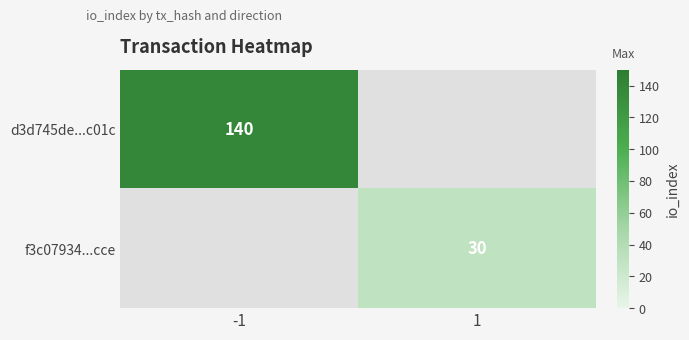

Is the value of f3c07934...cce at 1 greater than the value of d3d745de...c01c at -1?

No